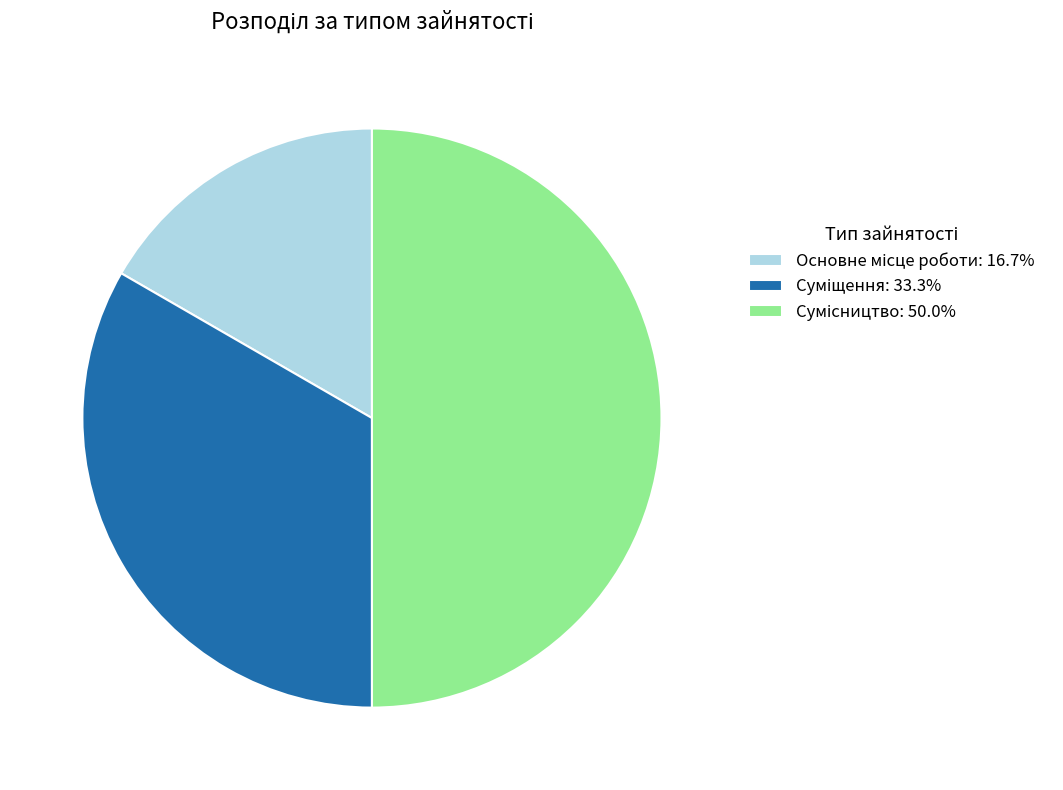

The Сумісництво slice represents 44% of the pie. True or false?

False